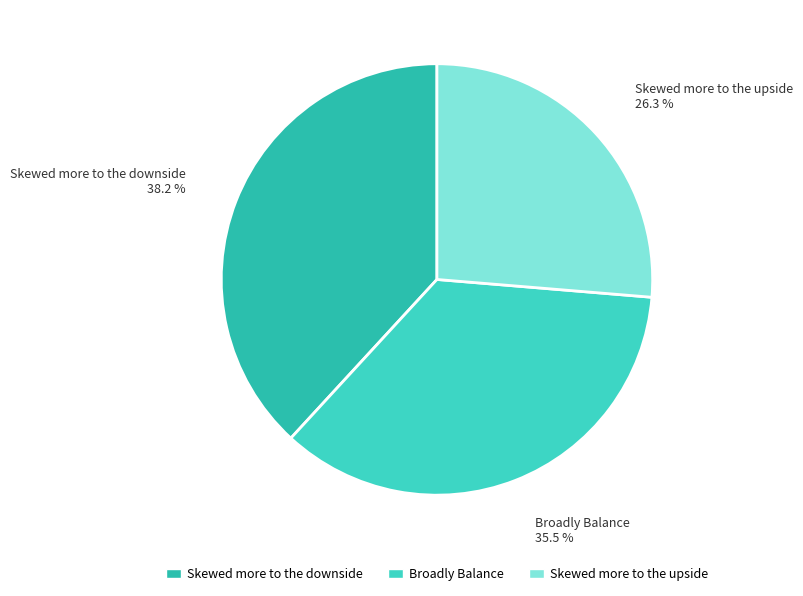

Between Skewed more to the downside and Broadly Balance, which is larger?

Skewed more to the downside